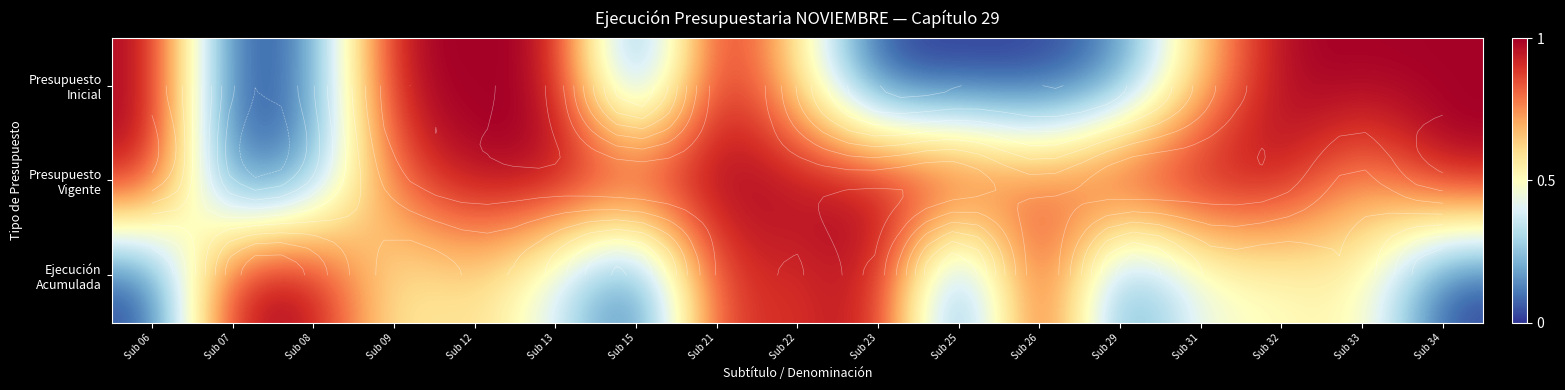

How many series are shown in this chart?

3